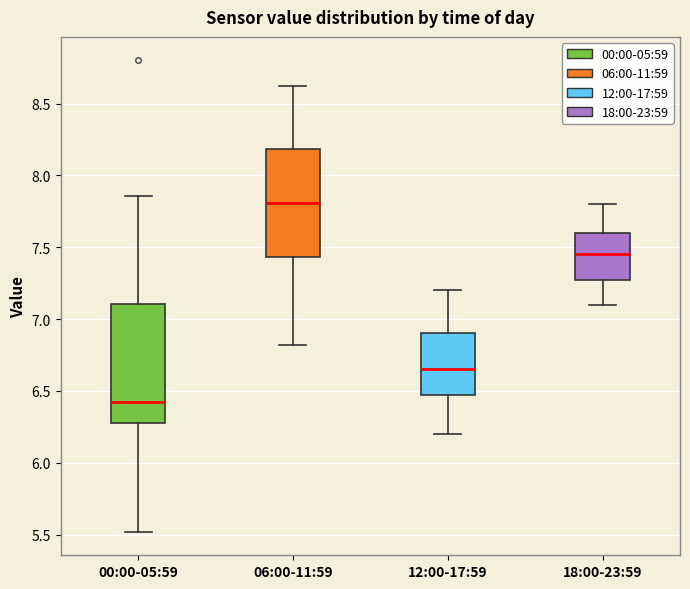

Reading left to right, read every box against the y-axis: the position of its median line, the range the box covers, and the ends of its whiskers. The values are not printed on the chart, so give them approximately, as read against the axis.

00:00-05:59: median 6.40, box 6.30 to 7.10, whiskers 5.50 to 7.85
06:00-11:59: median 7.80, box 7.45 to 8.20, whiskers 6.80 to 8.60
12:00-17:59: median 6.65, box 6.50 to 6.90, whiskers 6.20 to 7.20
18:00-23:59: median 7.45, box 7.30 to 7.60, whiskers 7.10 to 7.80